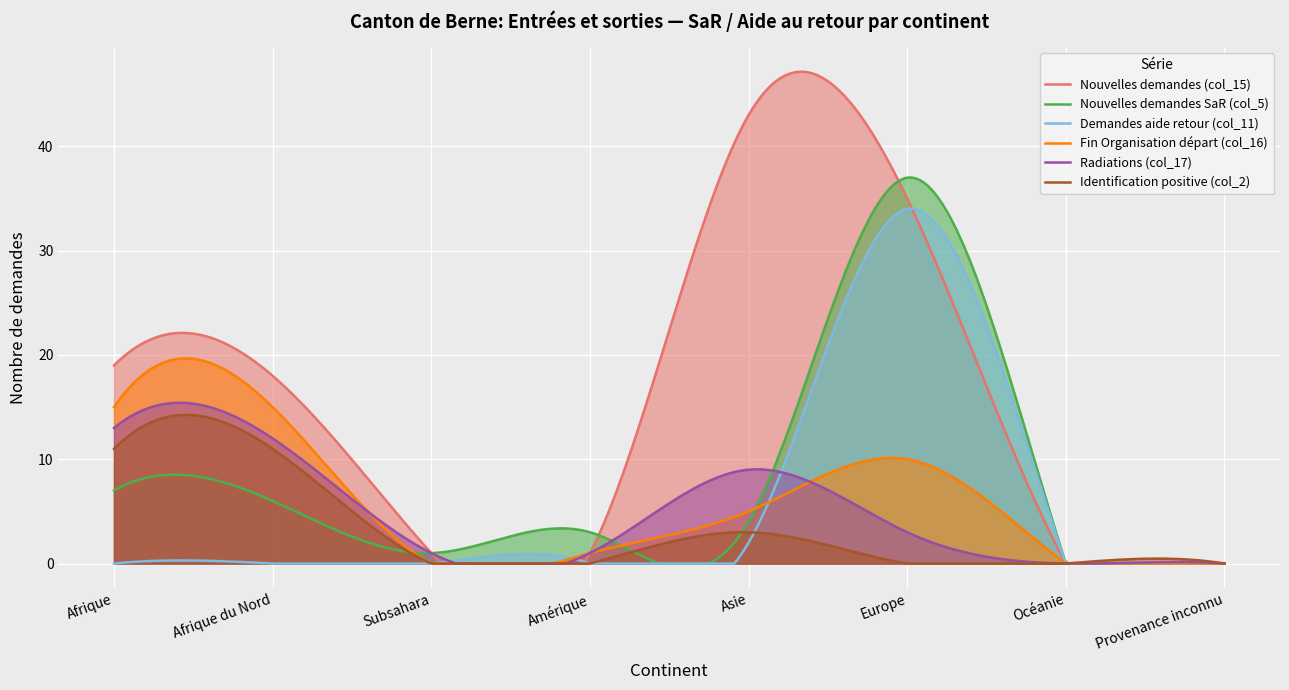

How many values in the Radiations (col_17) series exceed 3?

3